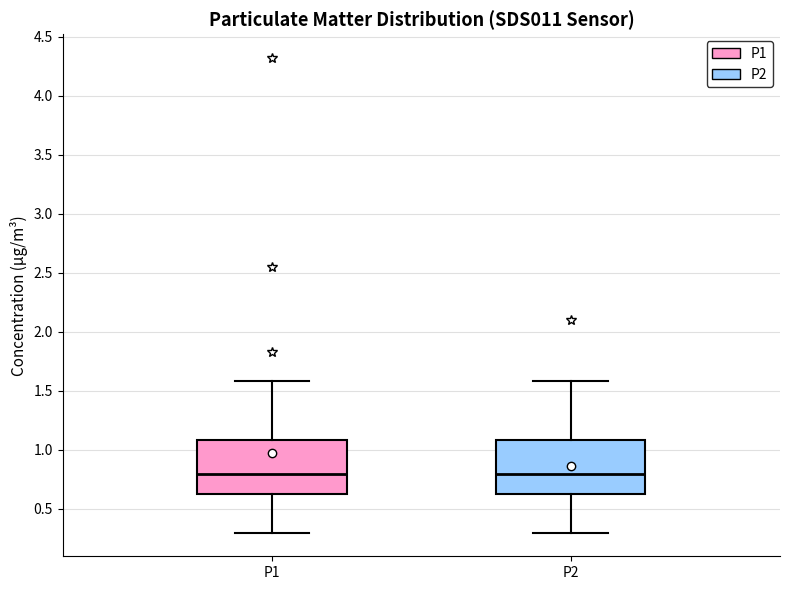

Where is the upper edge of the box for P2 on the y-axis? The values are not printed on the chart, so give them approximately, as read against the axis.

1.1